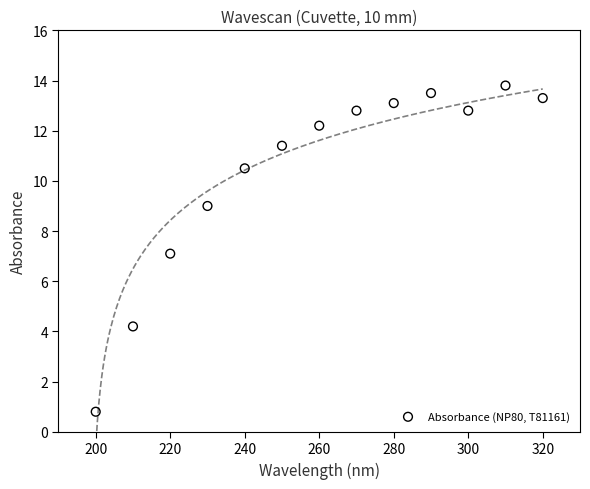

What is the range of X values (max minus min)?

120.0